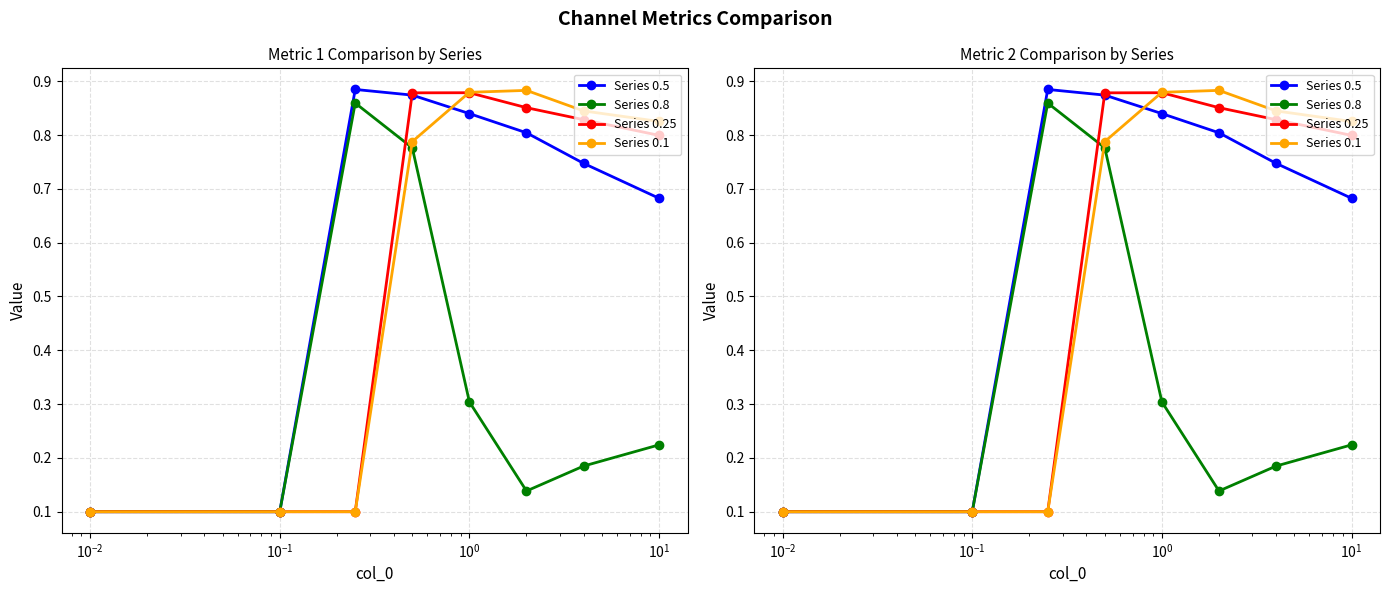

How many interior local peaks does the Series 0.8 series have?

1